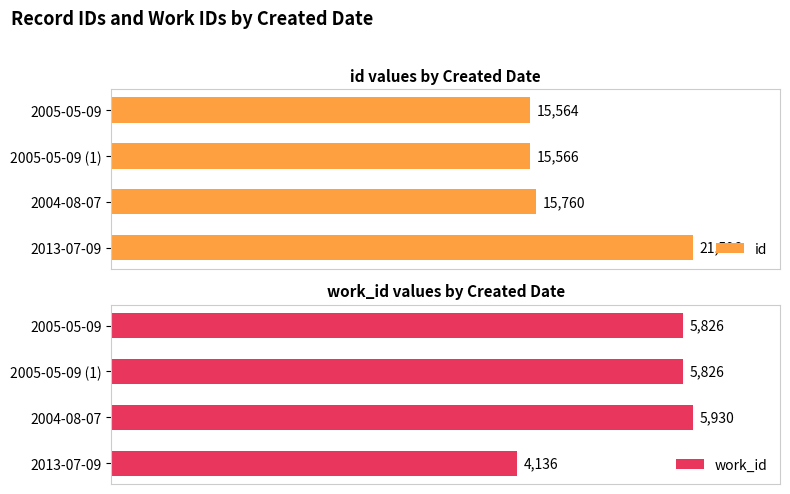

What are all the series names shown in the legend?

id, work_id